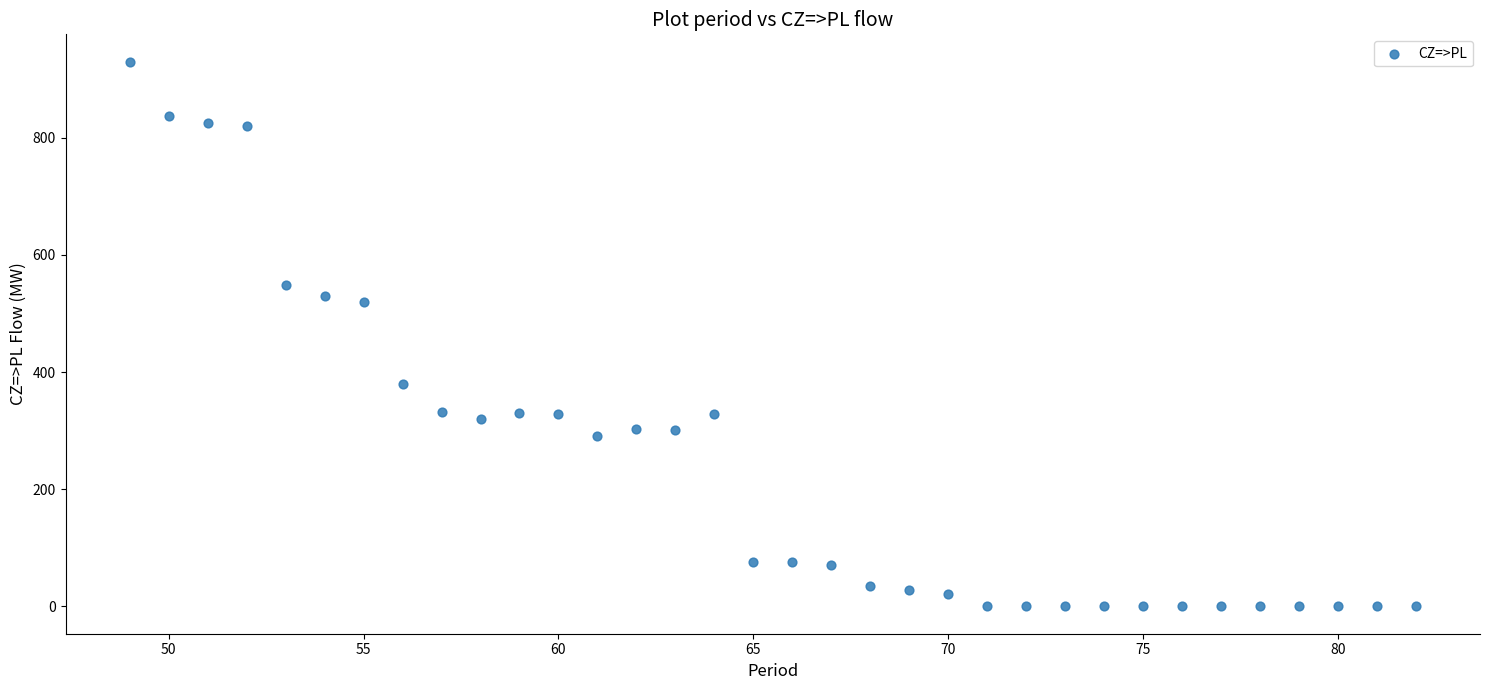

What is the range of Y values (max minus min)?

930.0